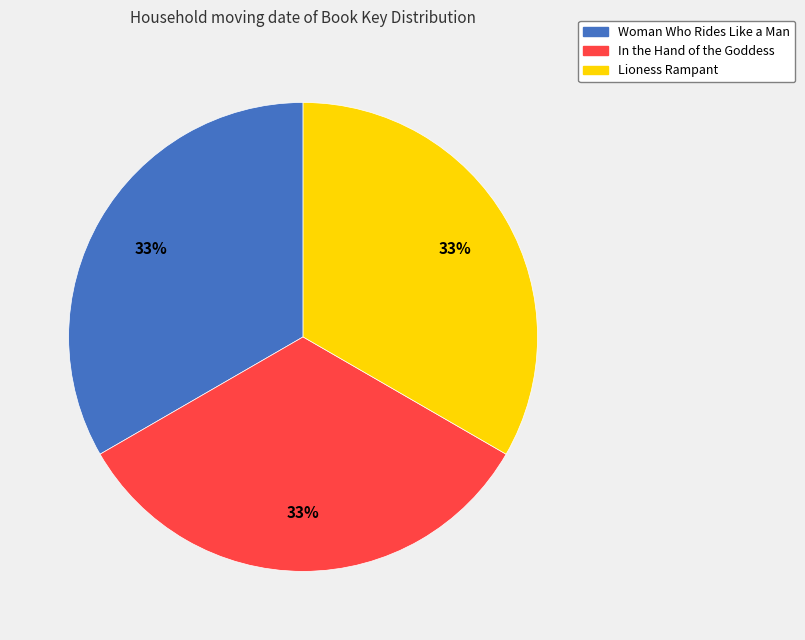

How many slices are in this pie chart?

3